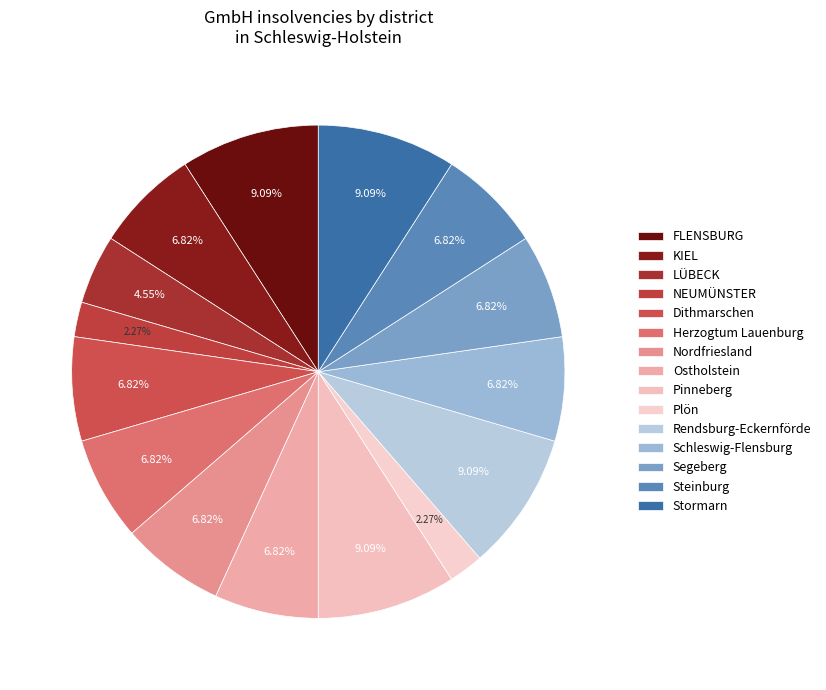

What is the change in value from FLENSBURG to Nordfriesland?

-1